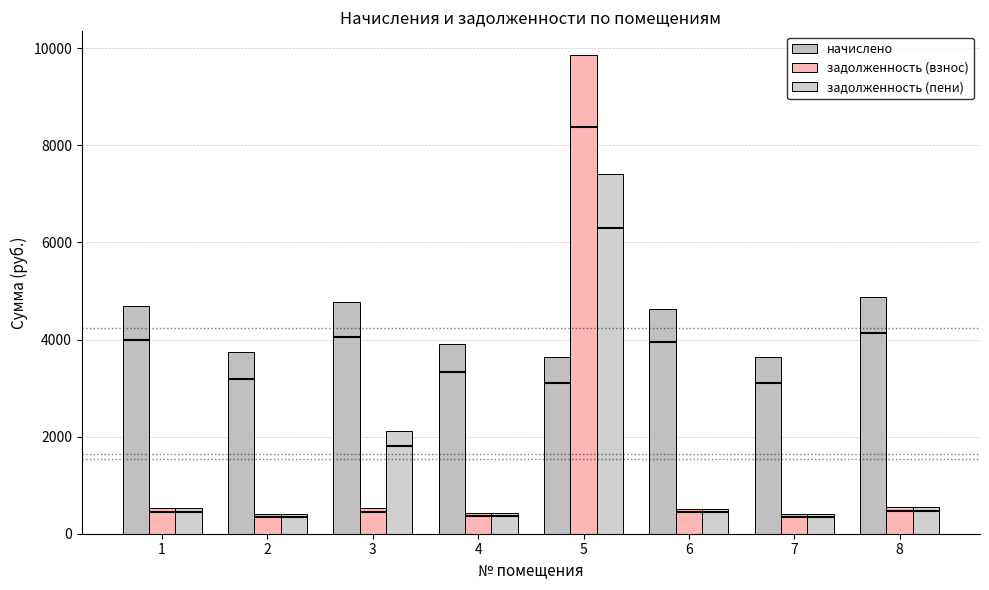

At 7, list the series in order from smallest to largest.

задолженность (взнос), задолженность (пени), начислено